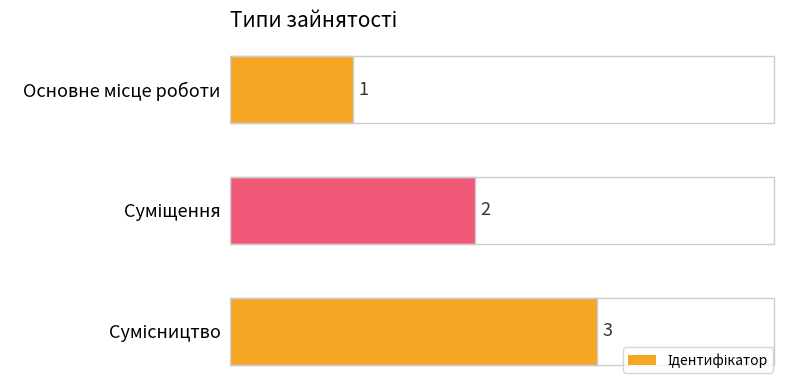

What is the value of the 2nd bar from the top?

2